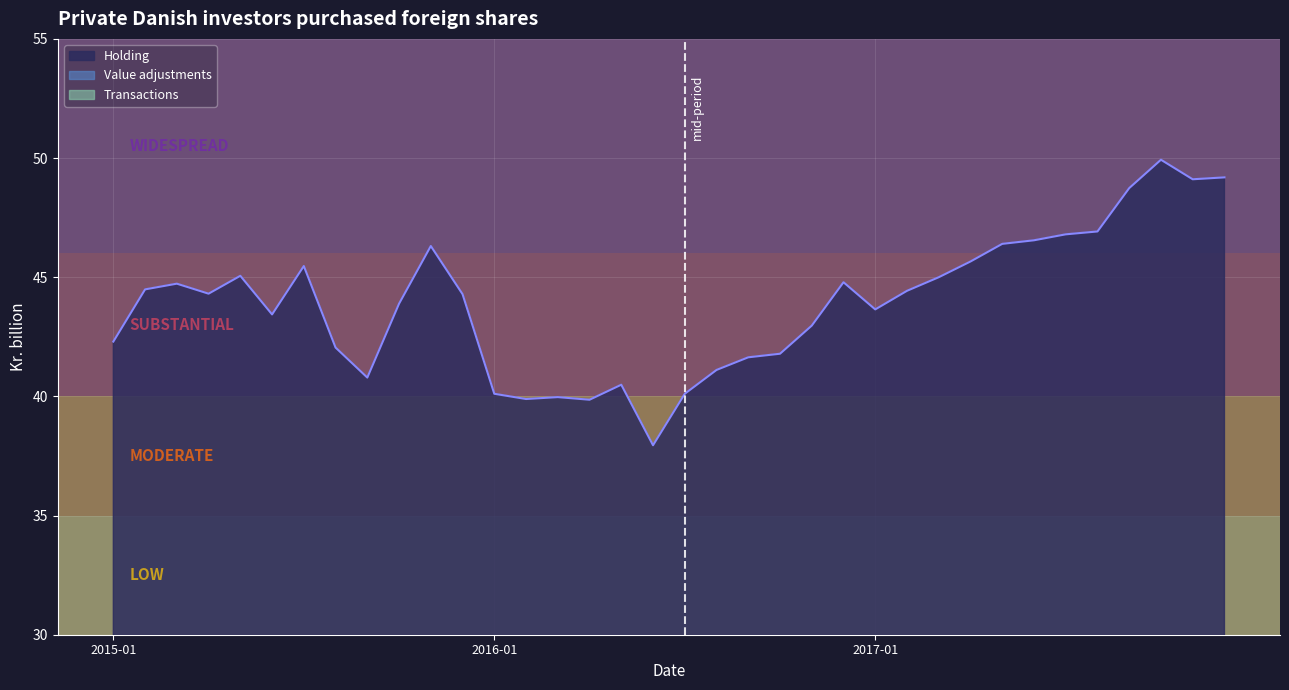

What is the label of the 8th point from the left?

2015-08